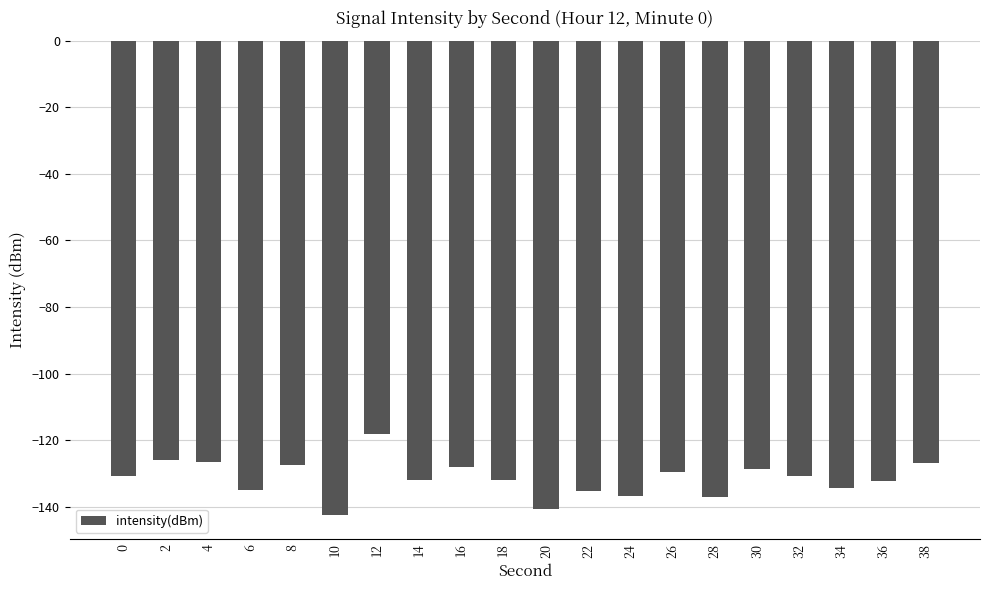

Are the bars grouped side by side (vs. stacked)?

No